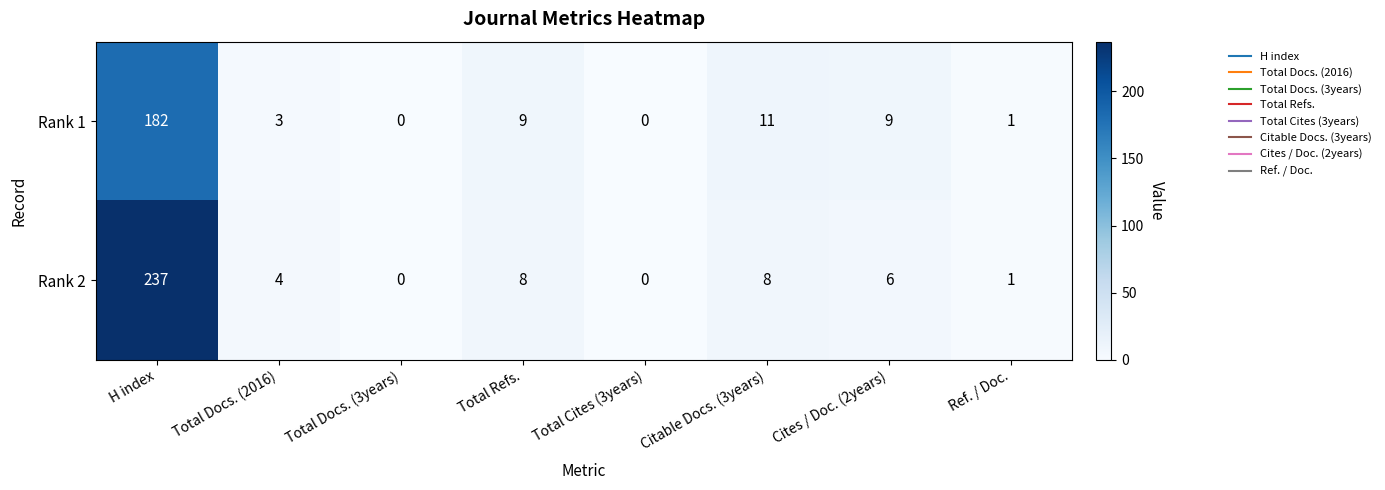

What is the difference between the second highest and minimum values in the Rank 2 series?

8